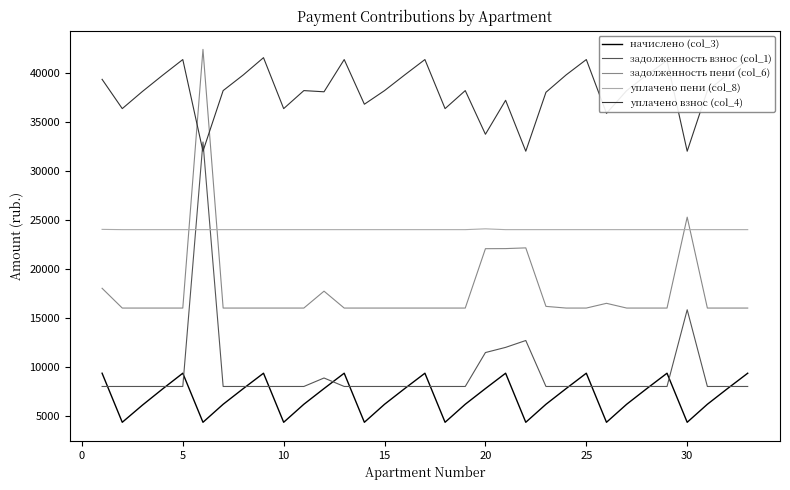

True or false: задолженность пени (col_6) and задолженность взнос (col_1) cross at least once.

False